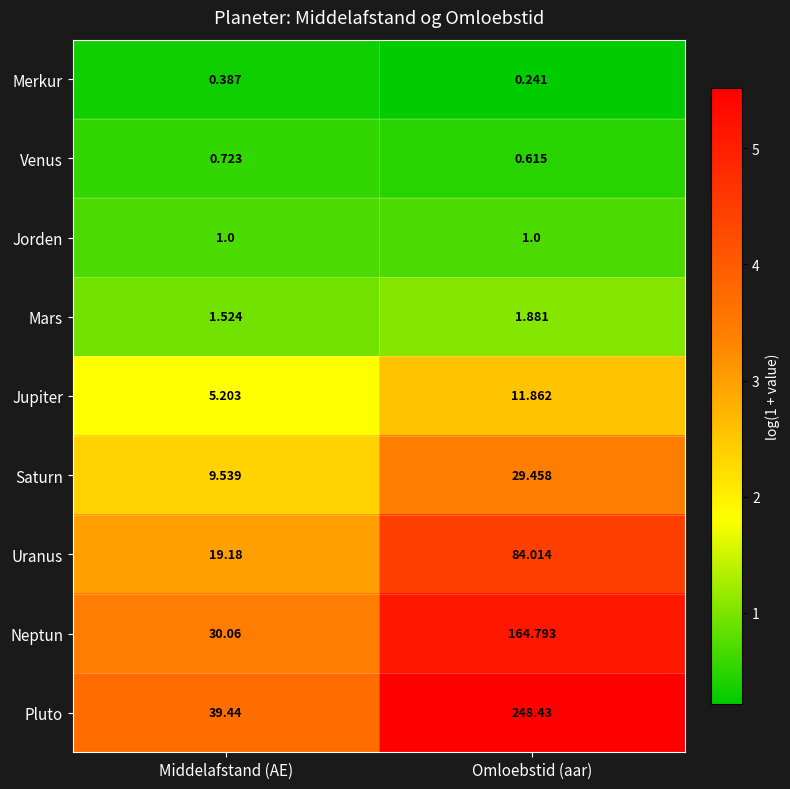

What is the total value across all series at Middelafstand (AE)?

107.1